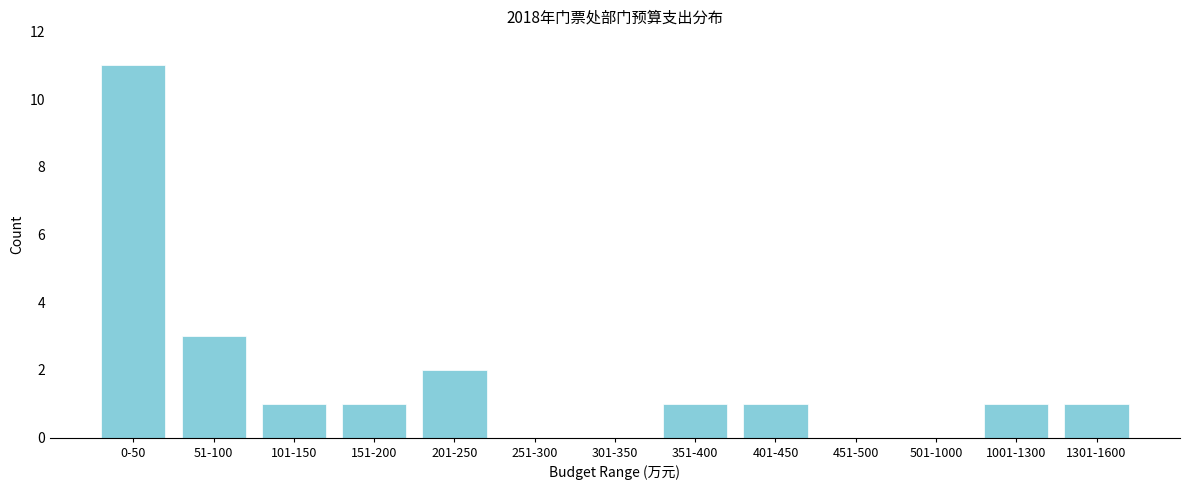

Reading left to right, what are all the values shown in this chart?

0-50=11	51-100=3	101-150=1	151-200=1	201-250=2	251-300=0	301-350=0	351-400=1	401-450=1	451-500=0	501-1000=0	1001-1300=1	1301-1600=1